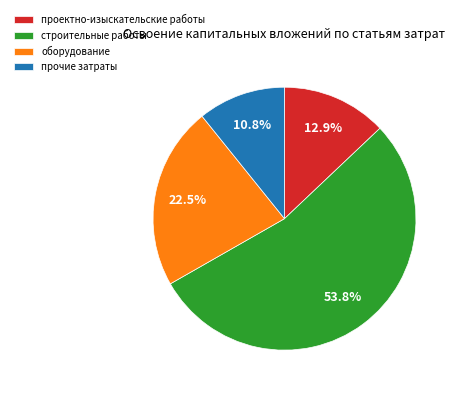

To the nearest percent, what is the average slice percentage?

25%